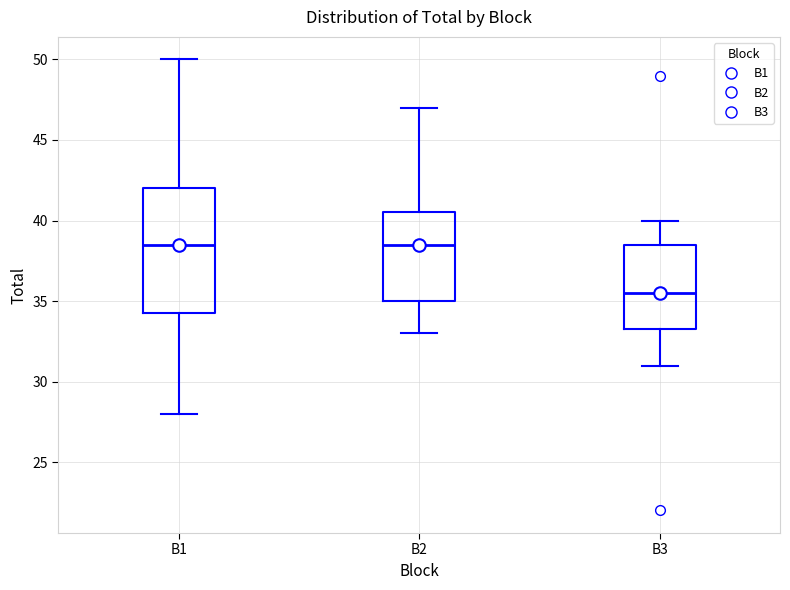

Where does the median line of the box for B2 sit on the y-axis? The values are not printed on the chart, so give them approximately, as read against the axis.

38.5